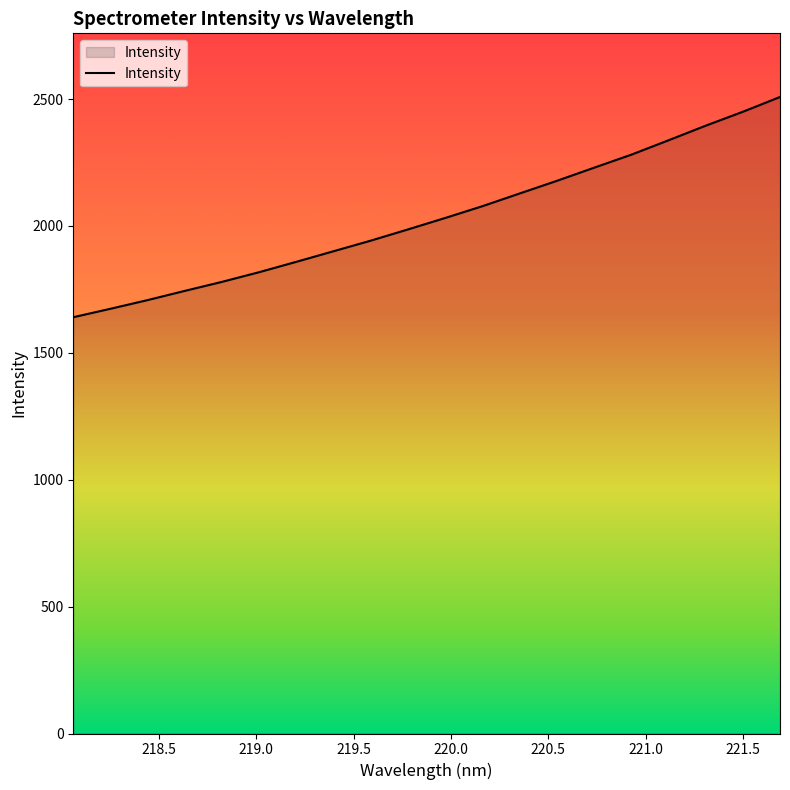

What is the smallest value displayed?

1640.2